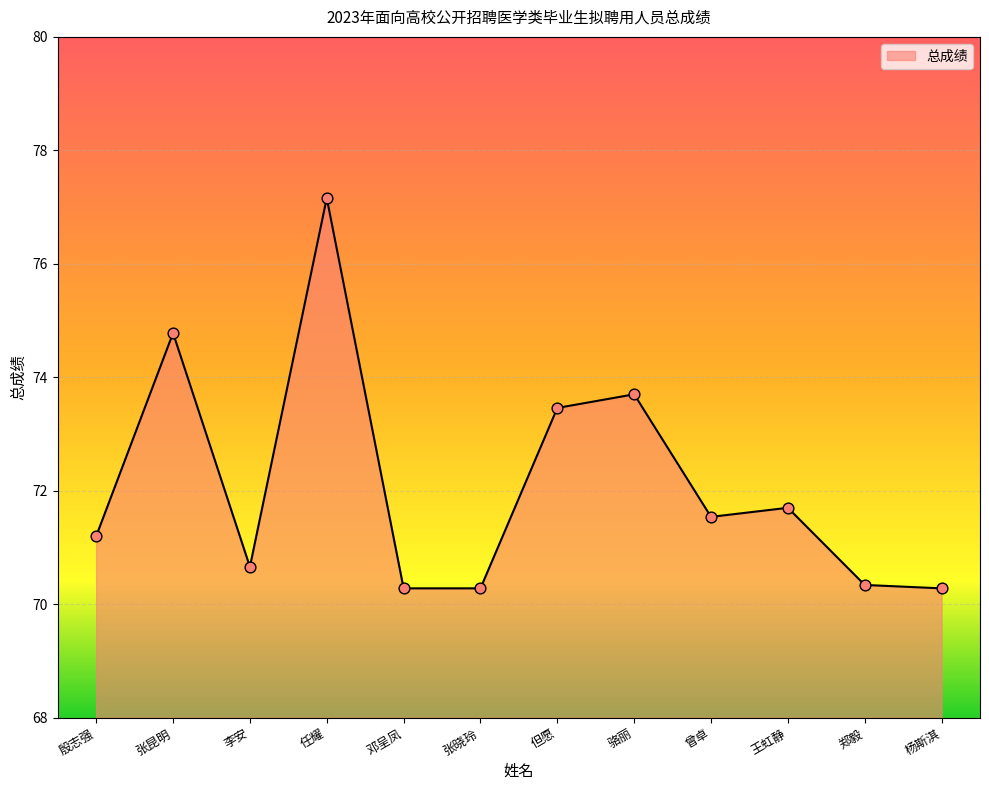

What is the ratio of the value at 张晓玲 to the value at 殷志强?

1.0